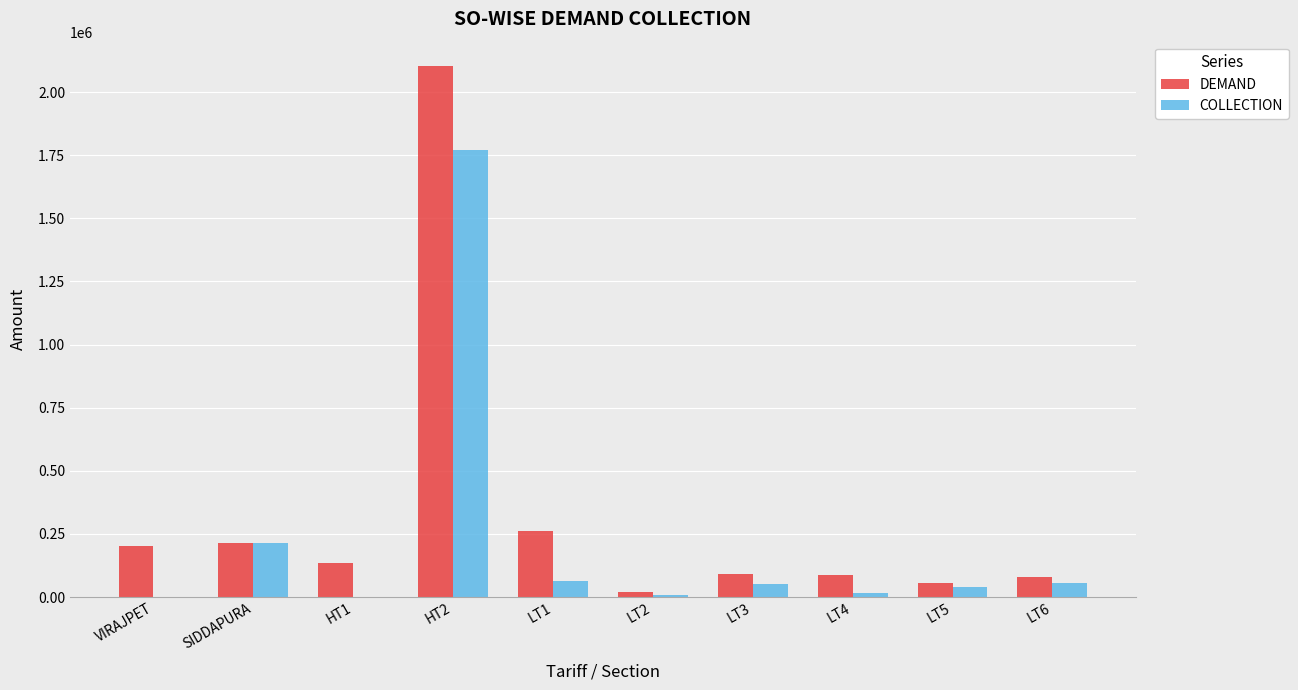

At which category does the chart reach its peak across all series?

HT2